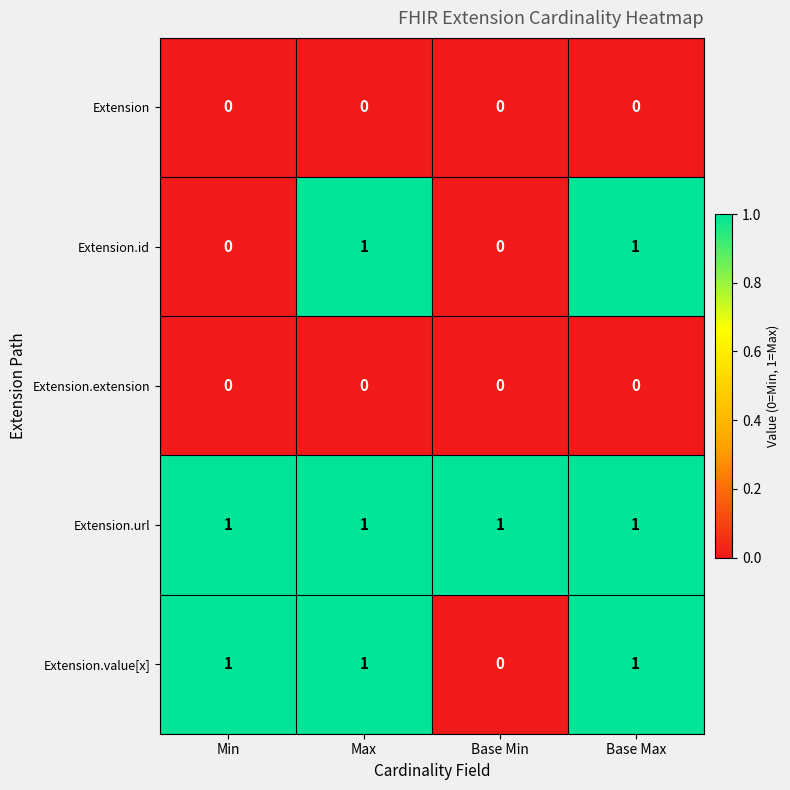

Reading right to left, transcribe all the data shown in this chart.

Extension: Base Max=0	Base Min=0	Max=0	Min=0
Extension.id: Base Max=1	Base Min=0	Max=1	Min=0
Extension.extension: Base Max=0	Base Min=0	Max=0	Min=0
Extension.url: Base Max=1	Base Min=1	Max=1	Min=1
Extension.value[x]: Base Max=1	Base Min=0	Max=1	Min=1